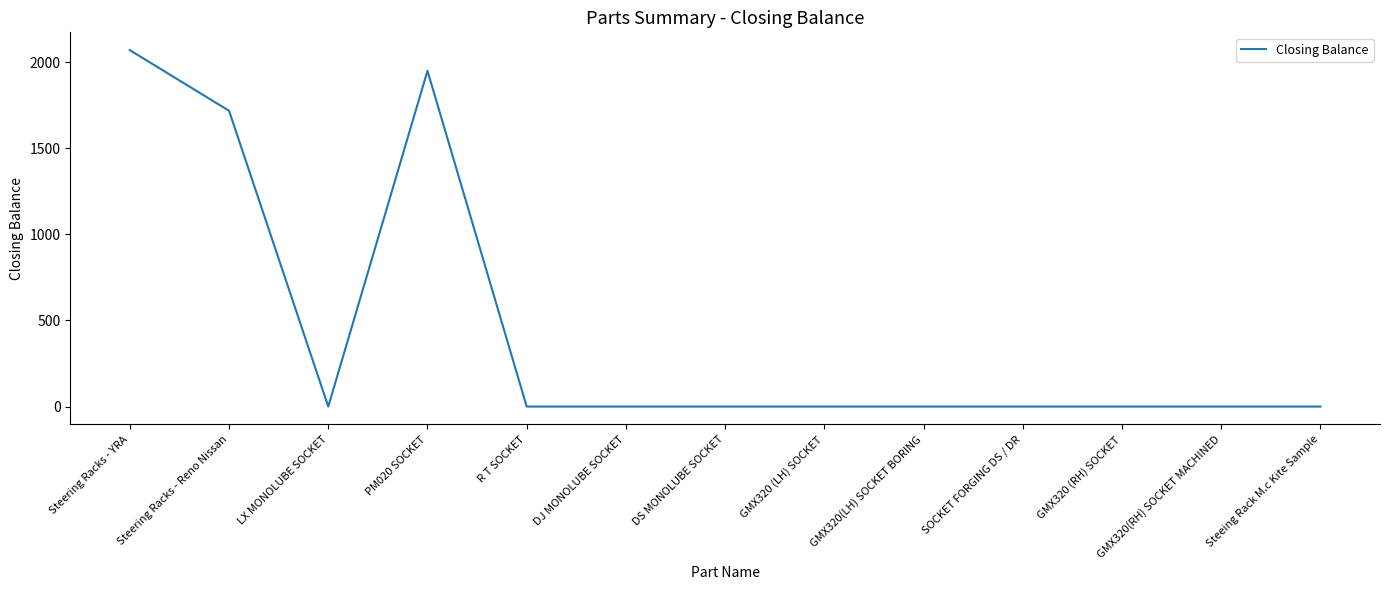

Which label corresponds to the largest value in the chart?

Steering Racks - YRA